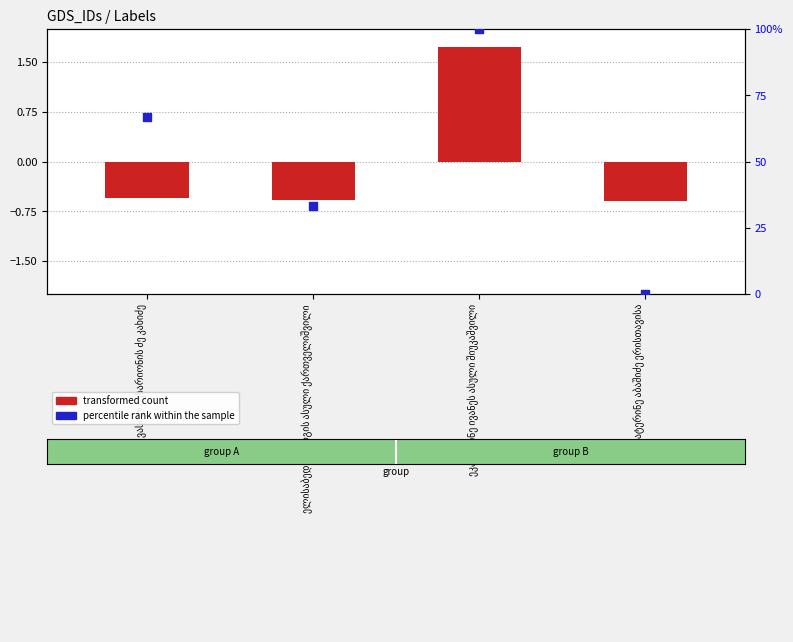

Which series has the largest Y range (max minus min)?

percentile rank within the sample